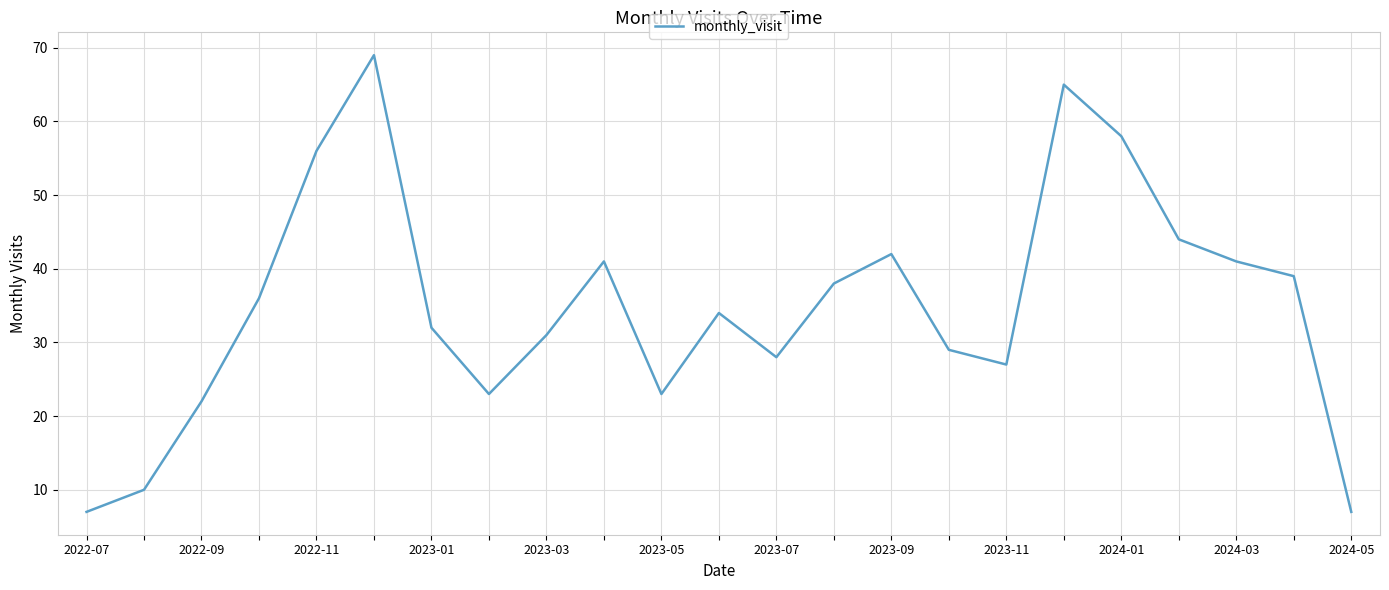

What is the difference between the maximum and minimum values?

62